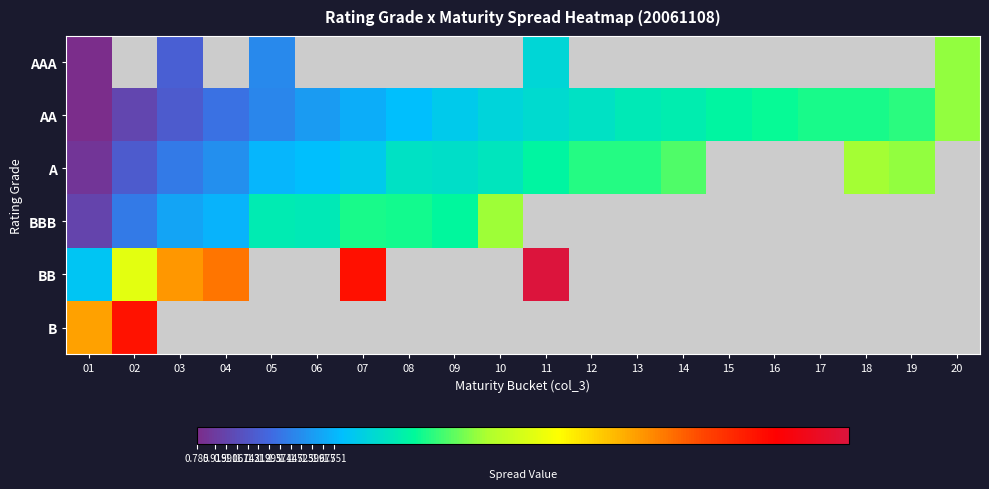

The AA series shows 2.7 at 20. True or false?

True